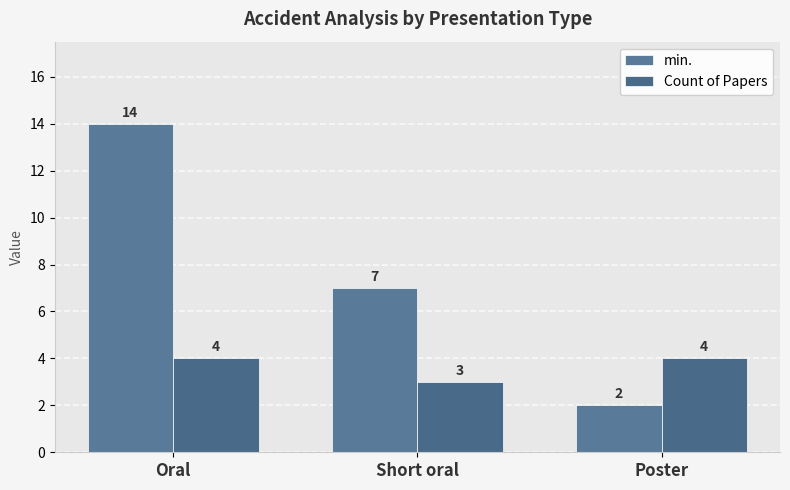

How many min. values are between 2 and 14?

3